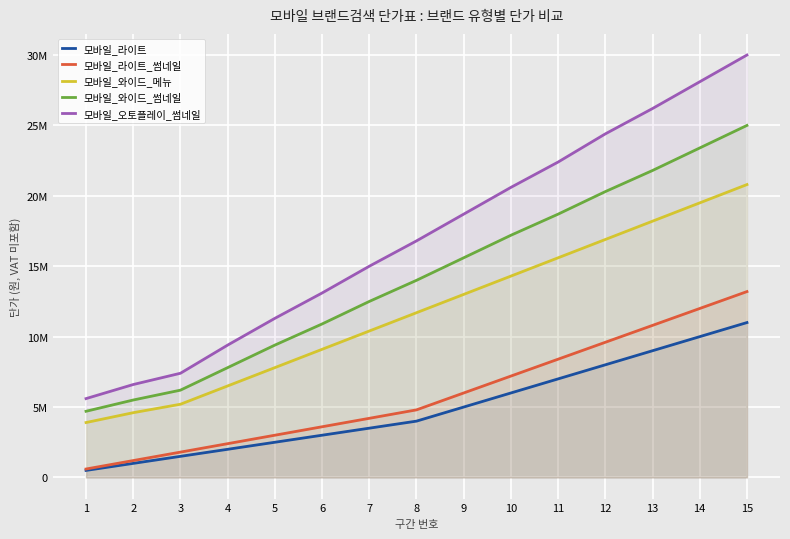

What is the greatest value displayed?

30000000